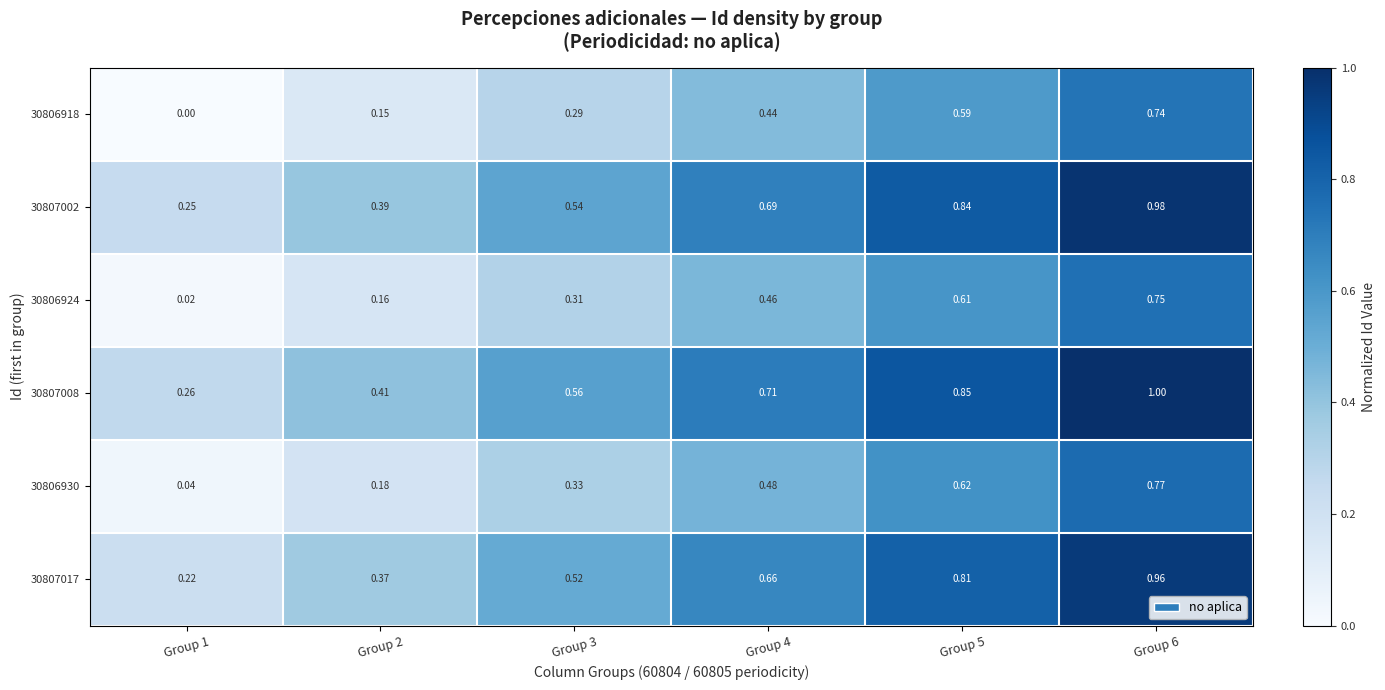

Rank the series at Group 4 from highest to lowest value.

30807008, 30807002, 30807017, 30806930, 30806924, 30806918